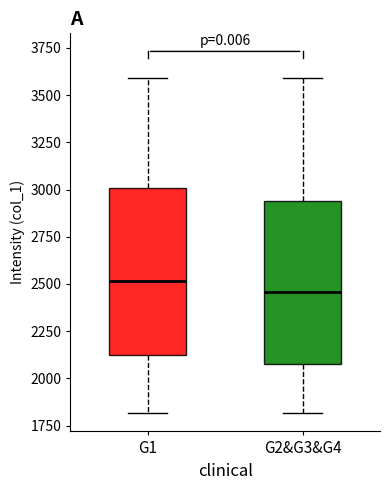

Reading left to right, transcribe this box plot: for each box, give where its median line is, the range the box spans, and where its two whiskers end, as read against the y-axis. The values are not printed on the chart, so give them approximately, as read against the axis.

G1: median 2500, box 2100 to 3000, whiskers 1800 to 3600
G2&G3&G4: median 2450, box 2100 to 2950, whiskers 1800 to 3600